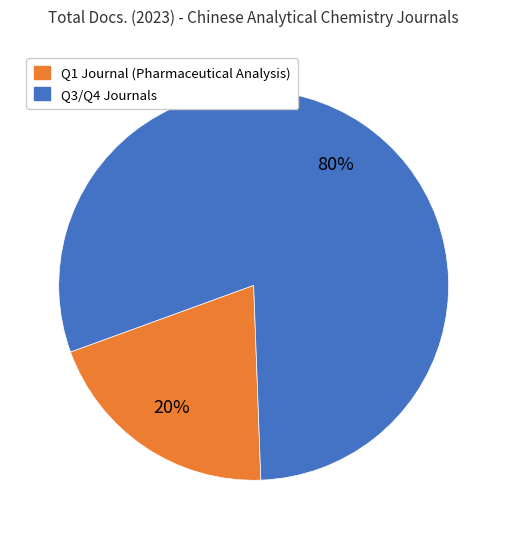

Is there a majority slice in this chart?

Yes